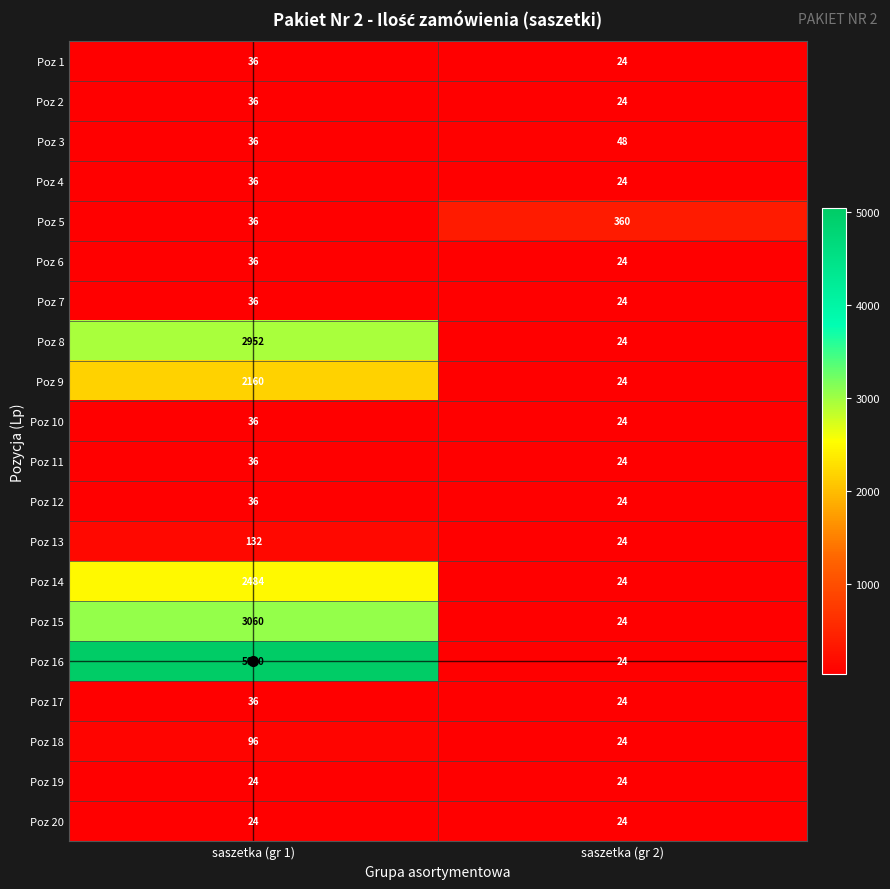

True or false: Poz 15 has a value of 1531 at saszetka (gr 1).

False